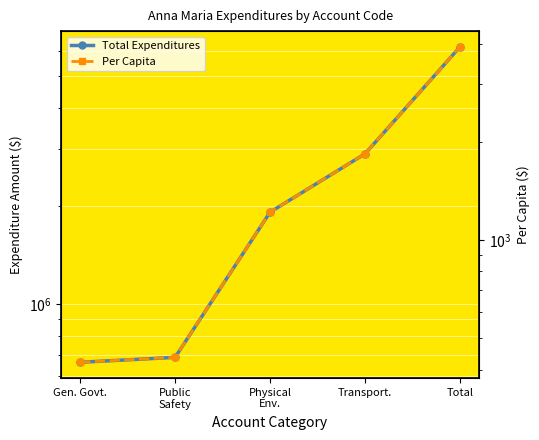

Is it true that Total Expenditures equals 708639.6 at Physical
Env.?

False